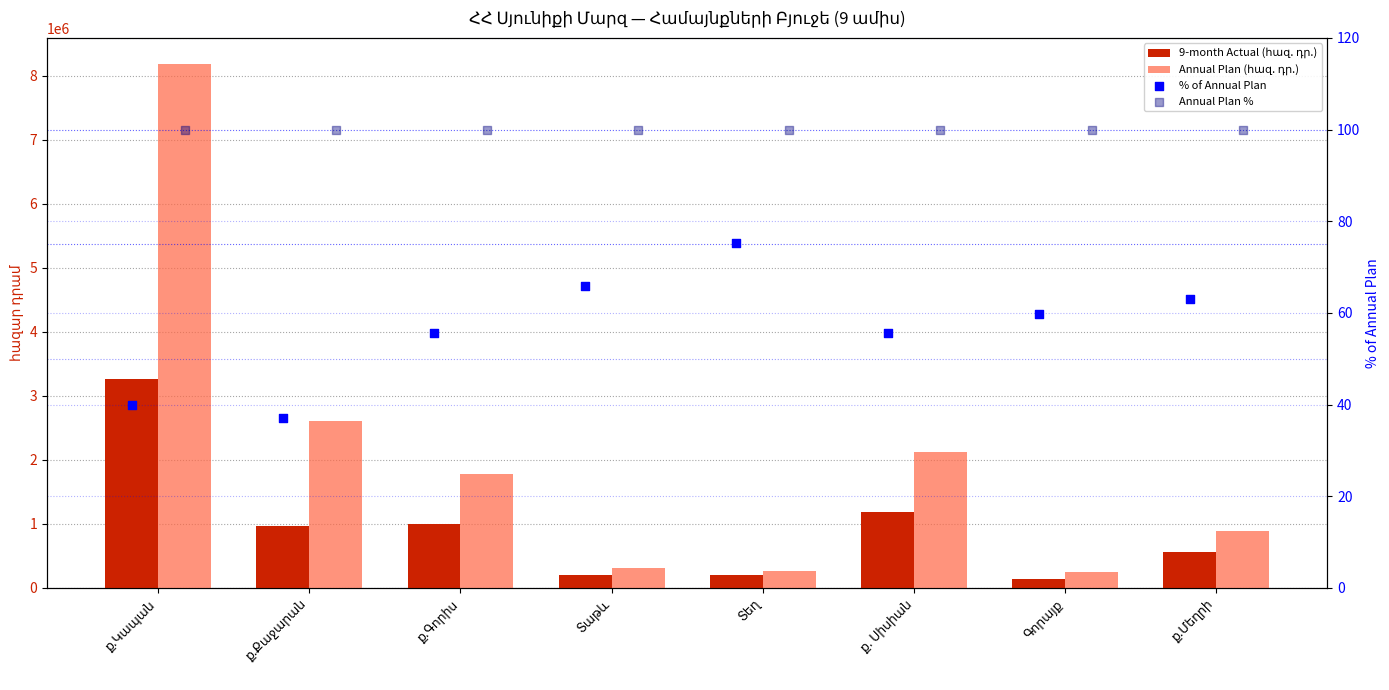

Which series contains the highest Y value?

Annual Plan (հազ. դր.)